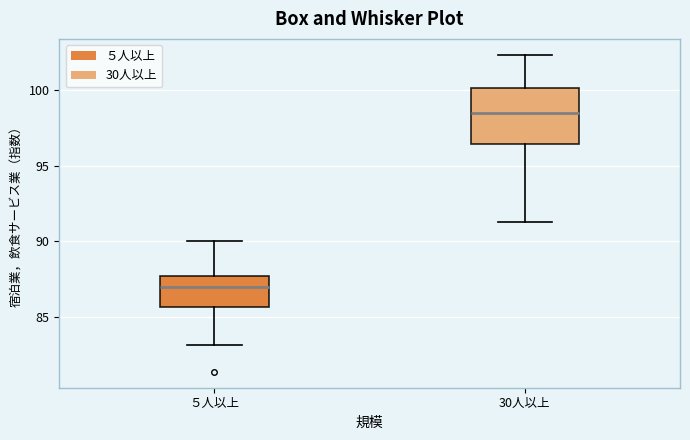

Comparing the boxes themselves (not the whiskers), which one is the tallest?

30人以上